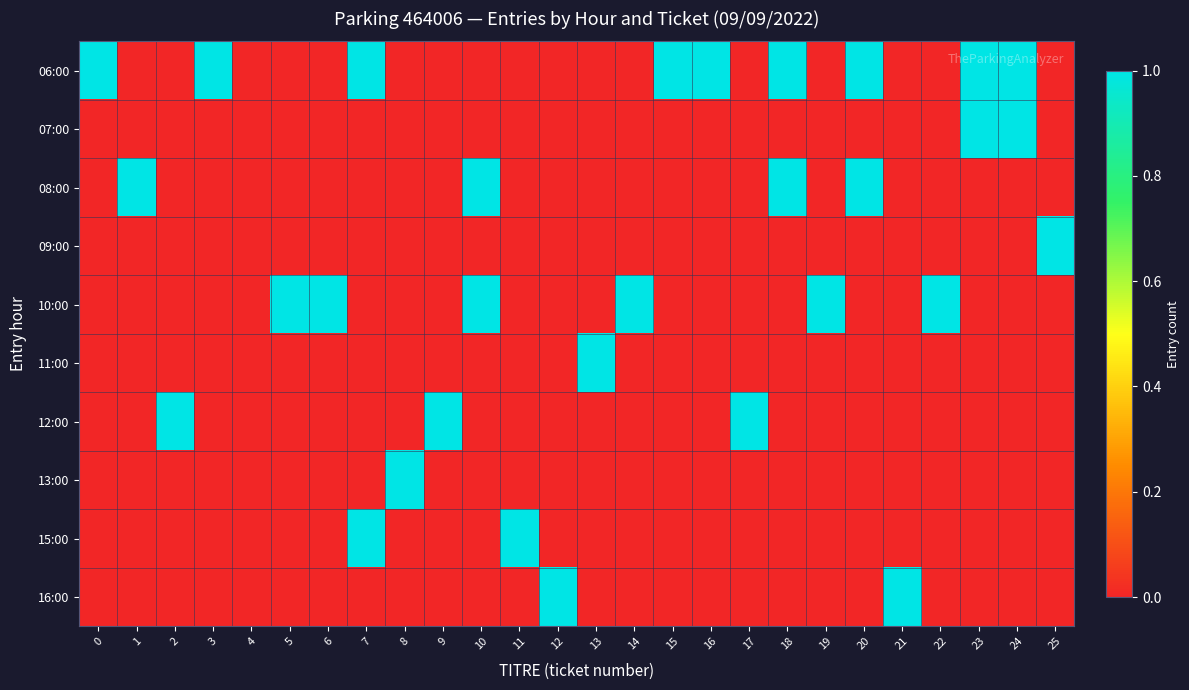

Between 17 and 14, which is larger?

17